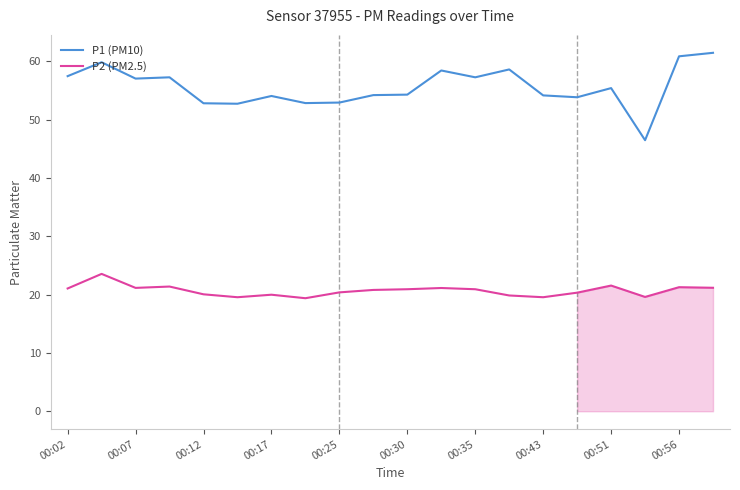

What is the maximum value for P1 (PM10)?

61.5